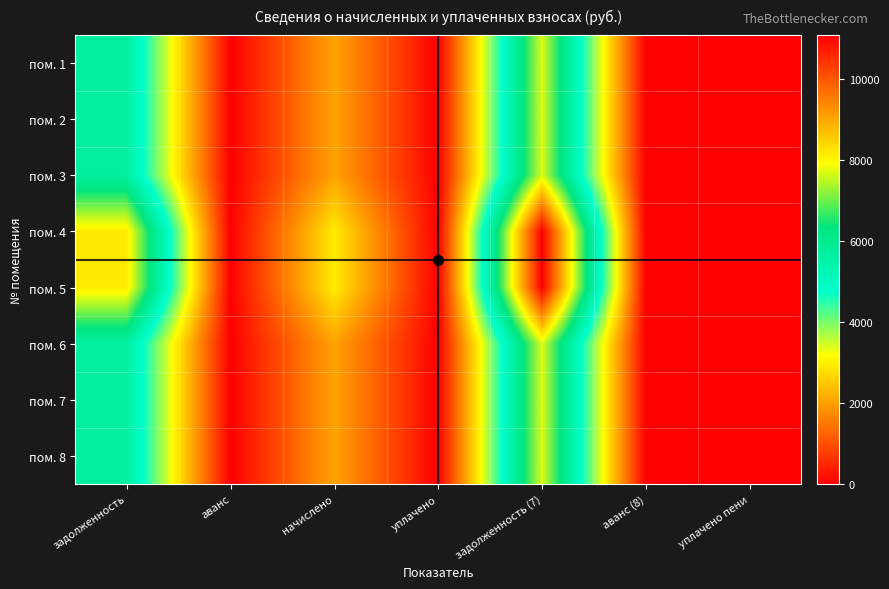

How many data points does each series have?

7